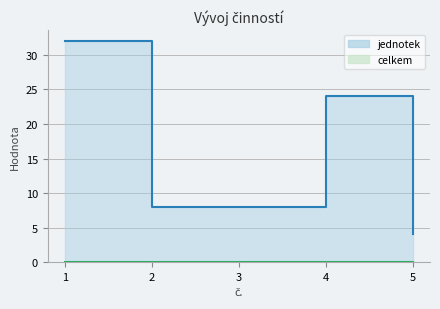

Is it true that jednotek_line equals 8 at 2?

True